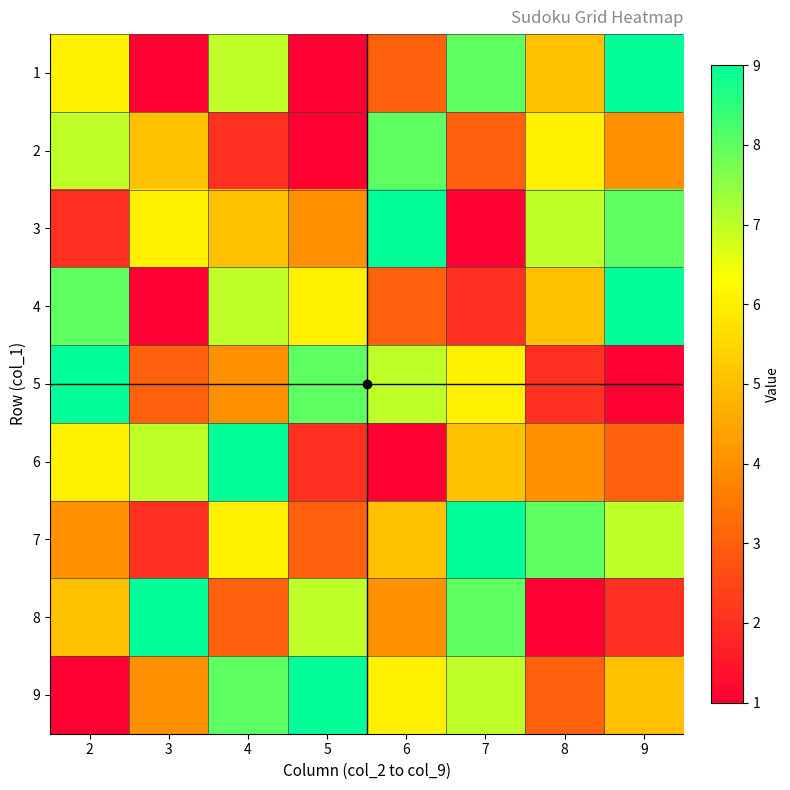

Rank the series at 6 from highest to lowest value.

3, 2, 5, 9, 7, 8, 1, 4, 6